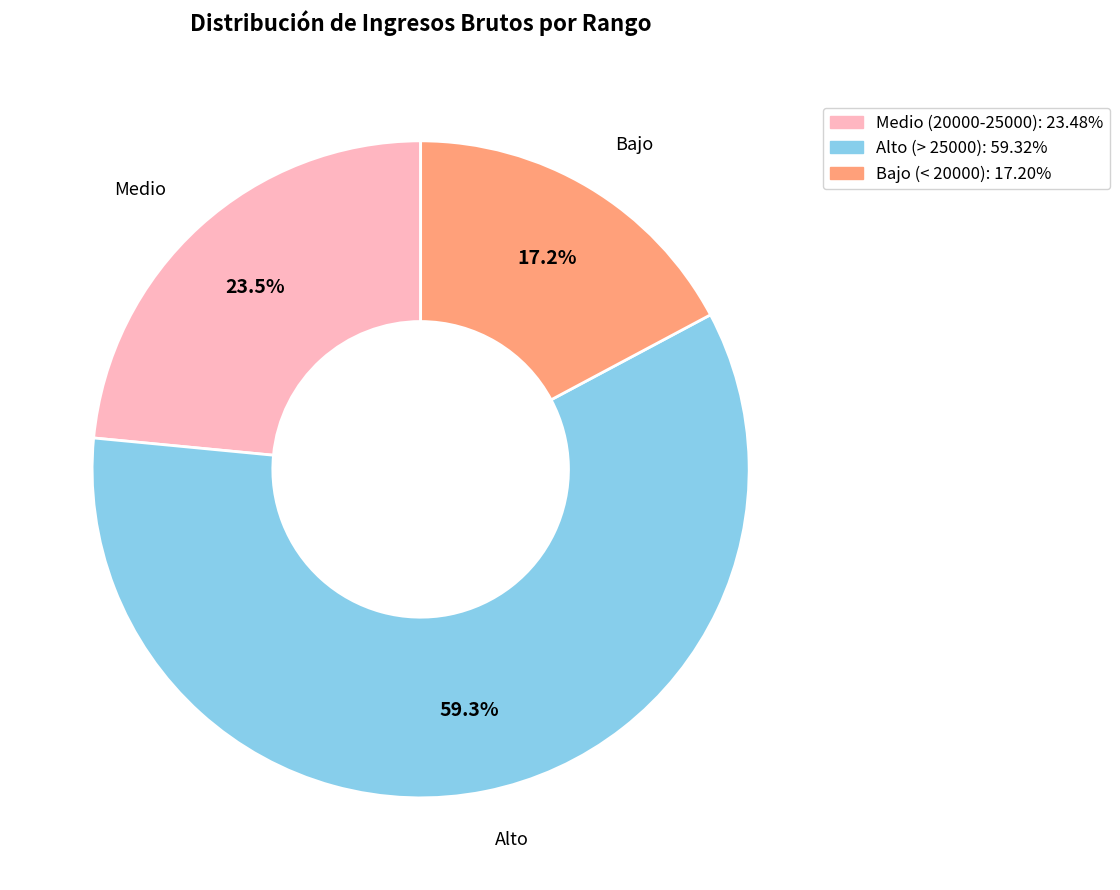

To the nearest percent, what is the average slice percentage?

33%